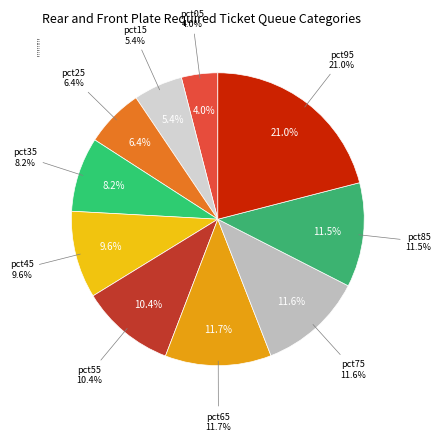

To the nearest percent, what portion does pct05 represent?

4%